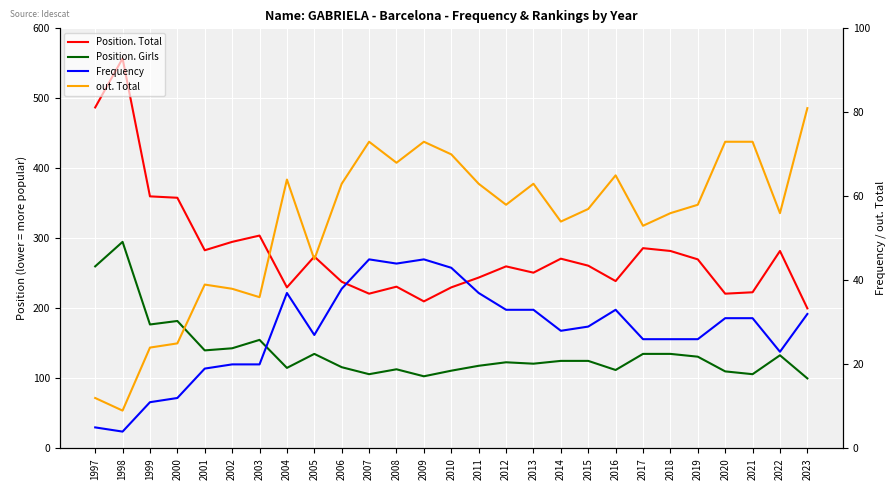

How many lines are shown in the chart?

4